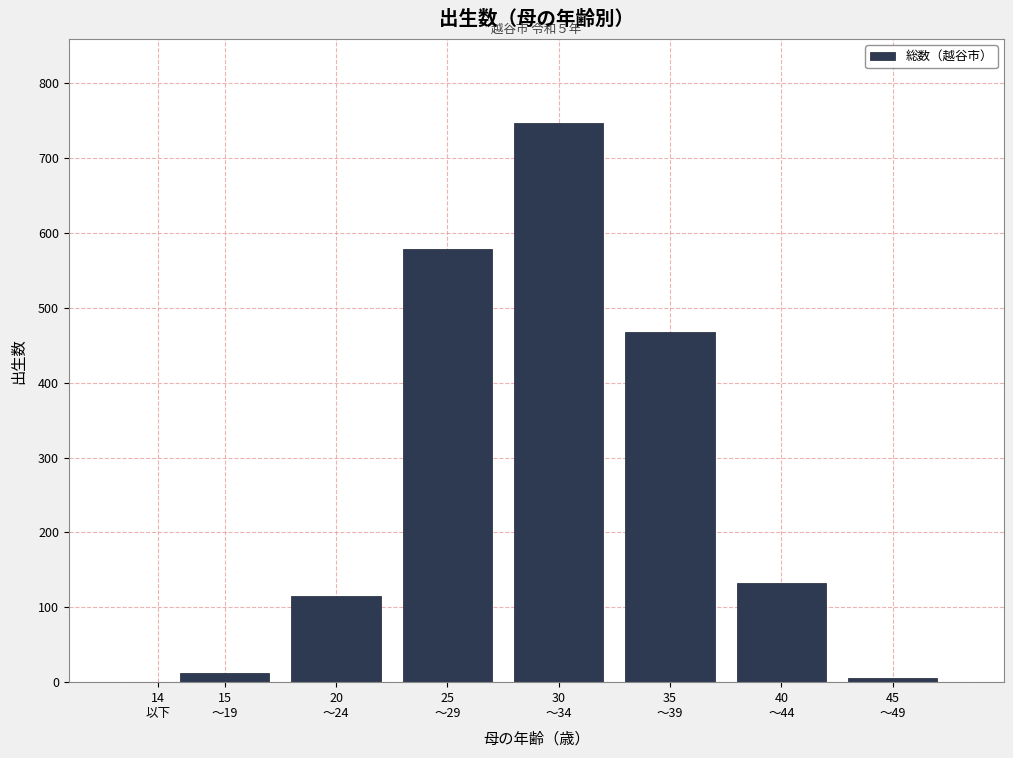

What is the greatest value displayed?

747